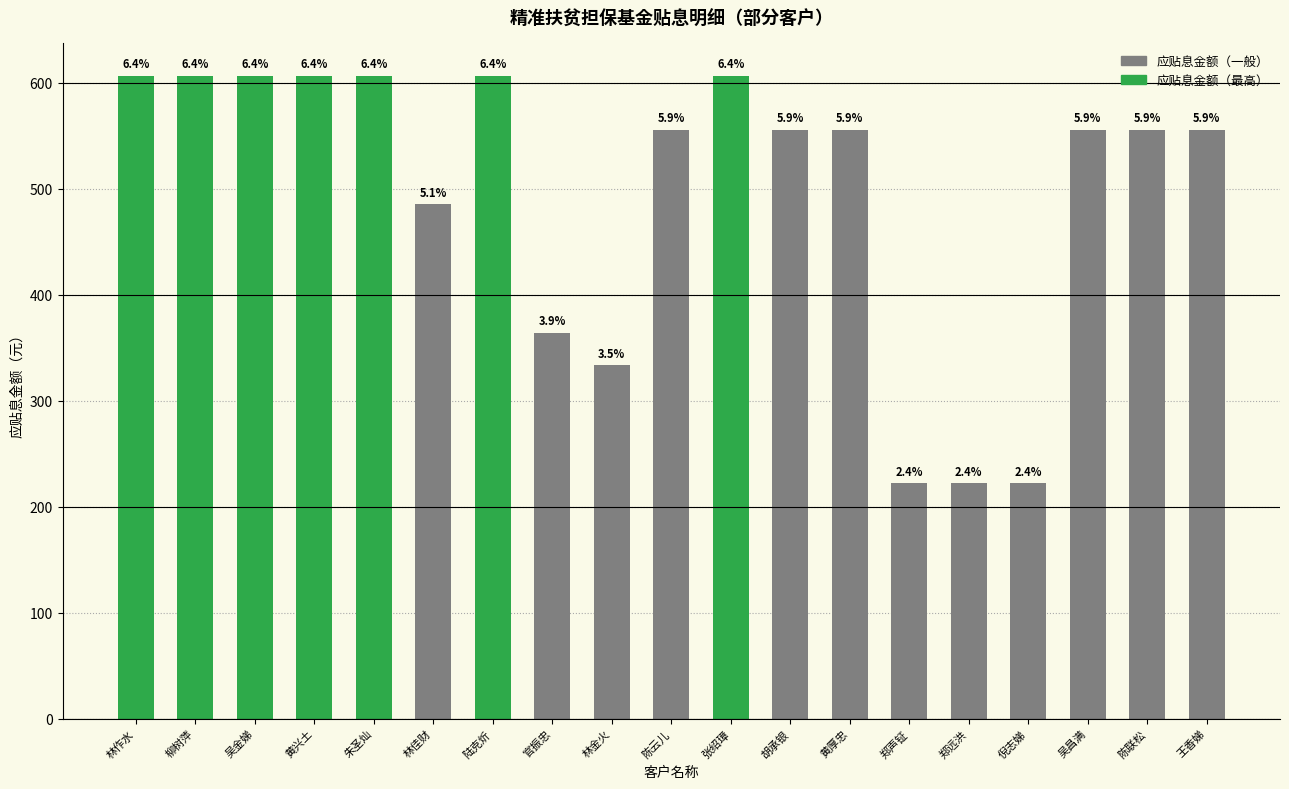

Rank the categories by value from highest to lowest.

林作水, 柳树萍, 吴金娣, 黄兴土, 朱圣灿, 陆克炘, 张绍璋, 陈云儿, 胡承银, 黄厚忠, 吴昌满, 陈联松, 王香娣, 林佳财, 官振忠, 林金火, 郑声钲, 郑远洪, 倪志娣